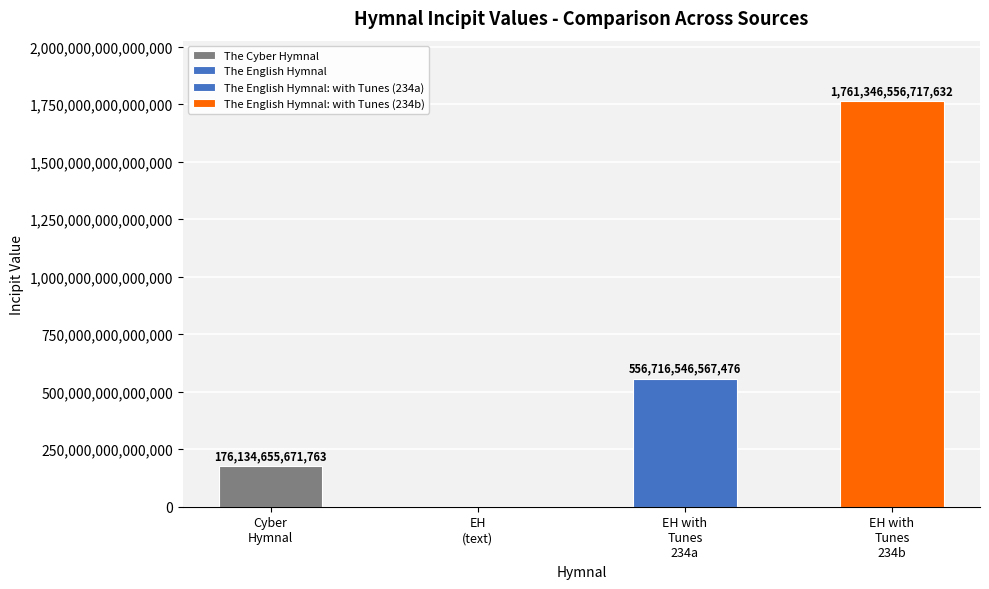

What is the greatest value displayed?

1761346556717632